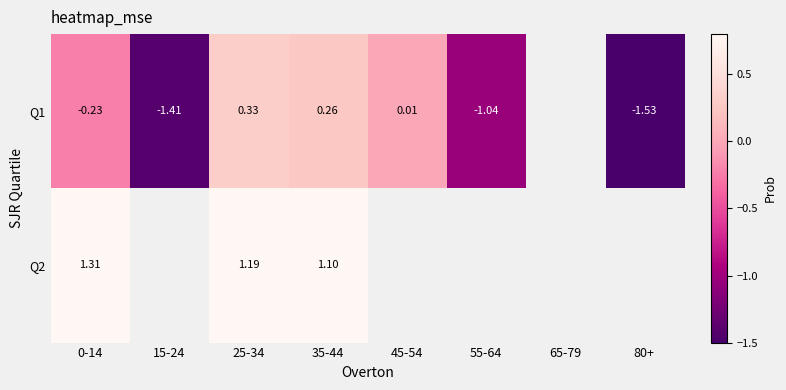

At how many categories does at least one series exceed 0?

4